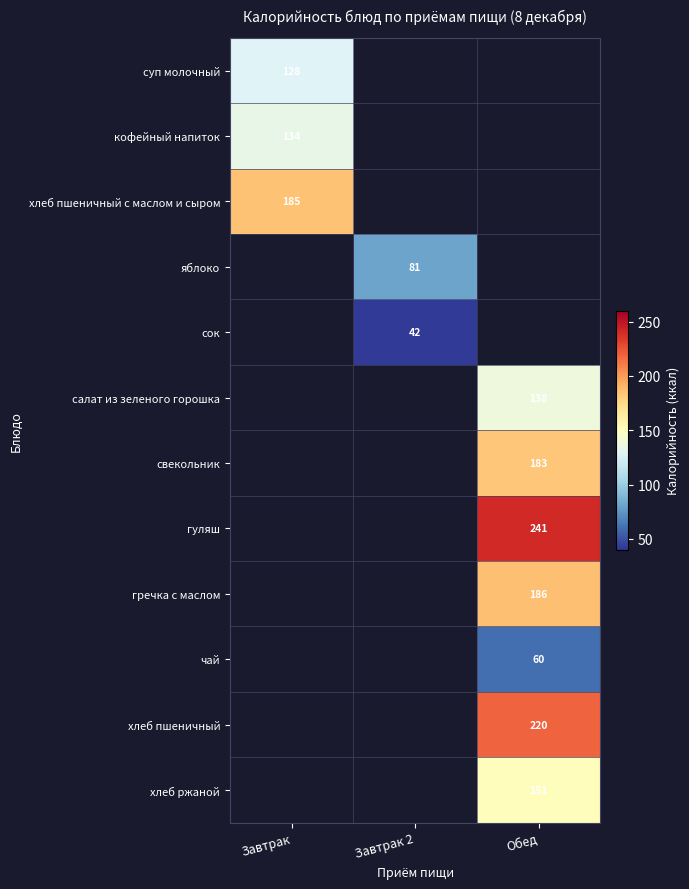

Is it true that яблоко equals 81 at Завтрак 2?

True